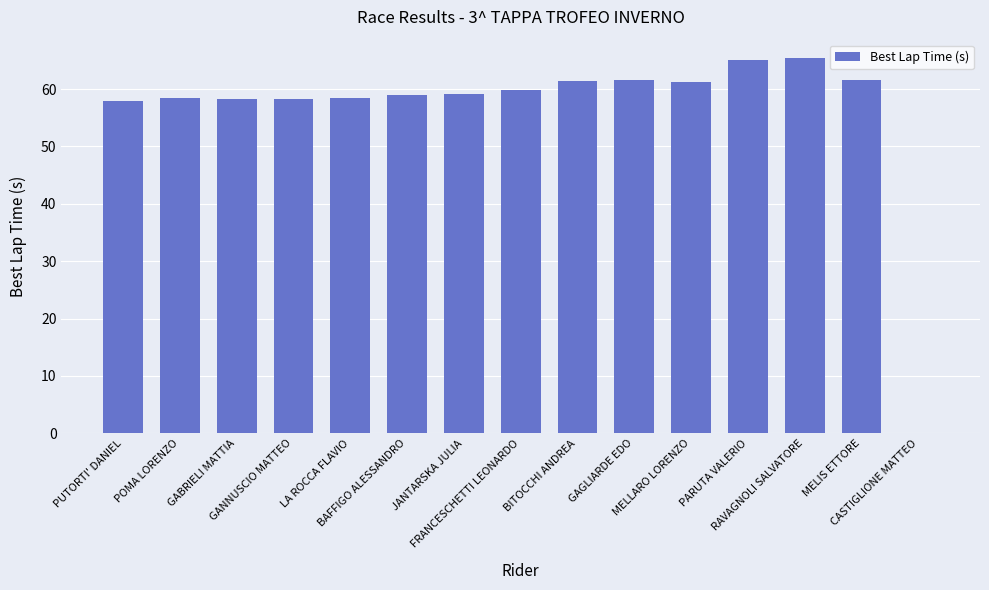

What is the maximum value shown in the chart?

65.4